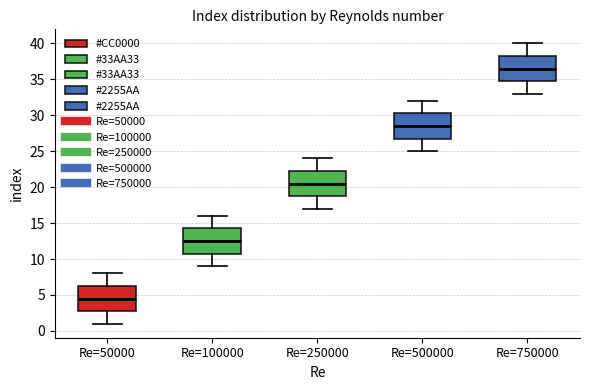

Which box's median line is the lowest?

Re=50000